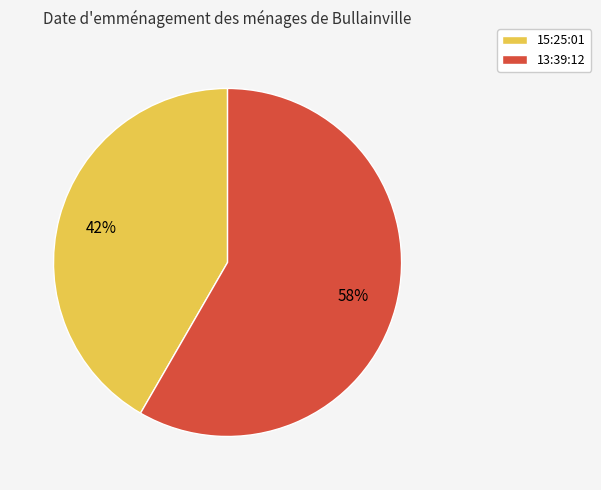

To the nearest percent, what percentage of the pie is 13:39:12?

58%